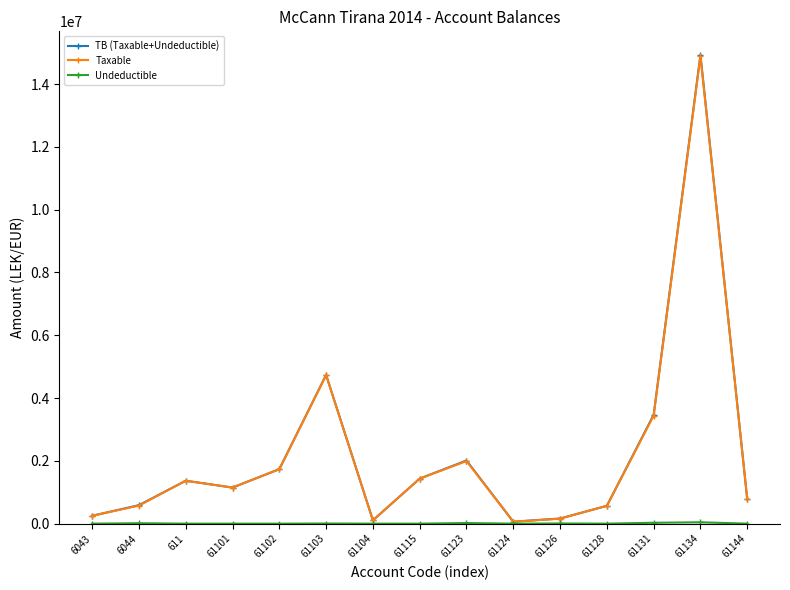

At which category is the sum across all series the highest?

61134